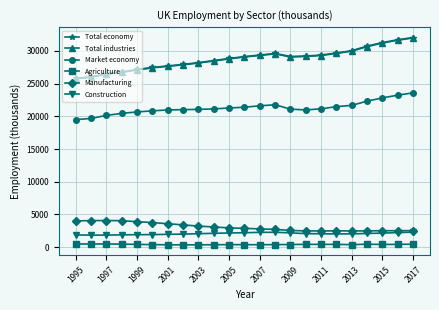

What is the difference between the maximum and minimum values in the Manufacturing series?

1594.3